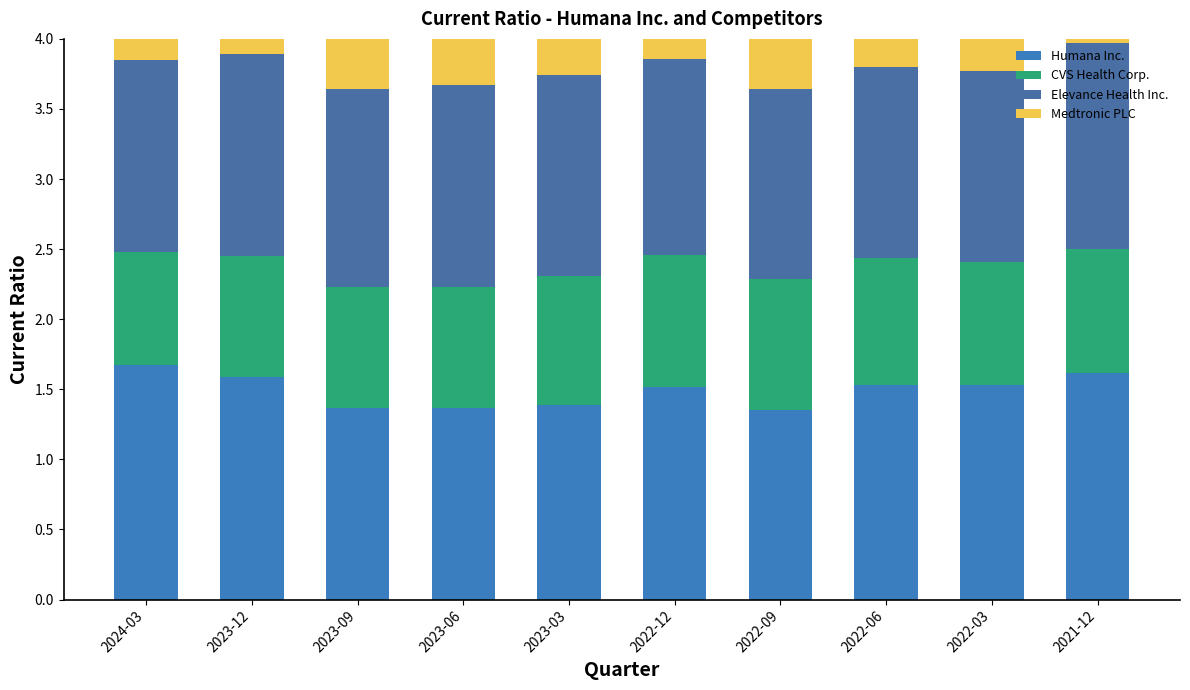

Is the value of CVS Health Corp. at 2024-03 greater than the value of Elevance Health Inc. at 2022-09?

No